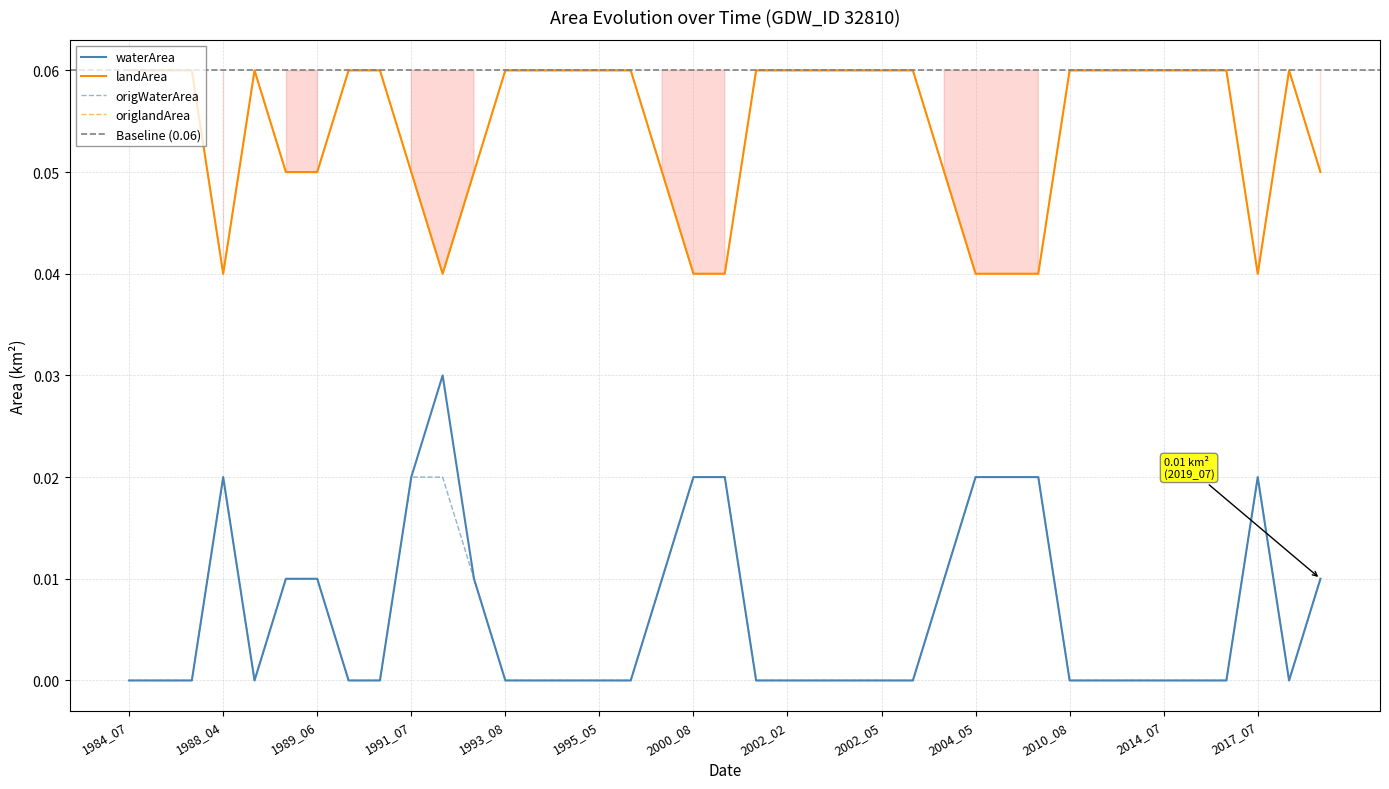

What is the maximum value shown in the chart?

0.1